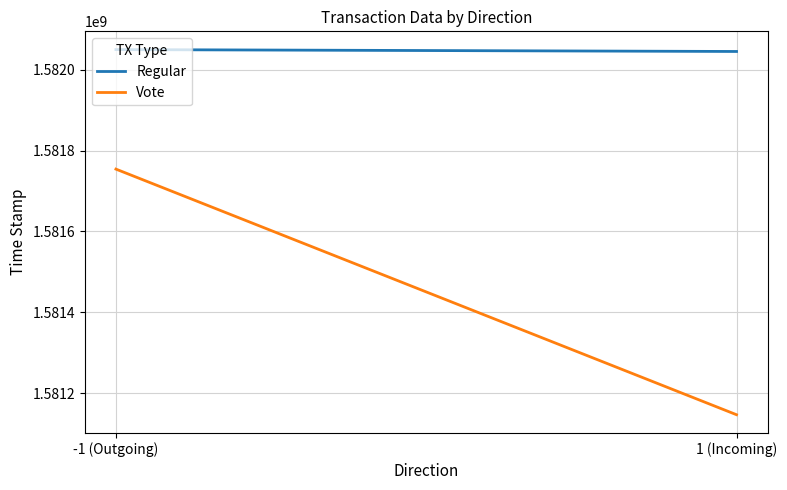

Is the value of Vote at -1 (Outgoing) greater than the value of Regular at -1 (Outgoing)?

No